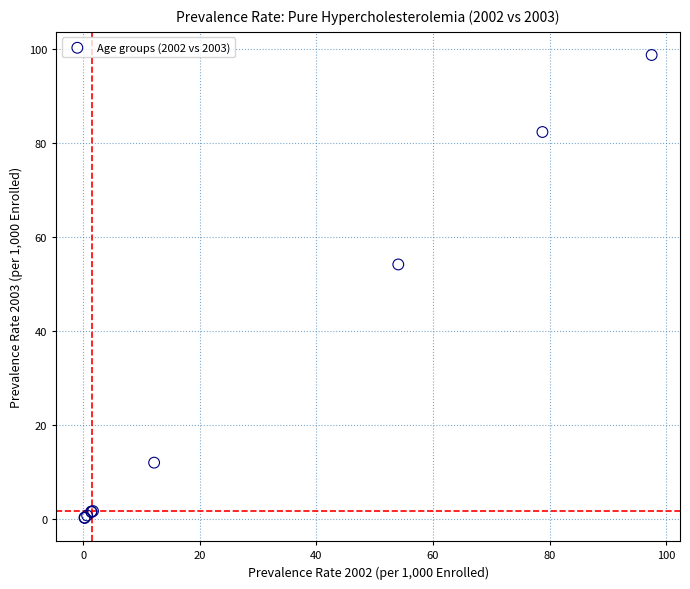

What Y value in the scatter plot is closest to 49?

54.1